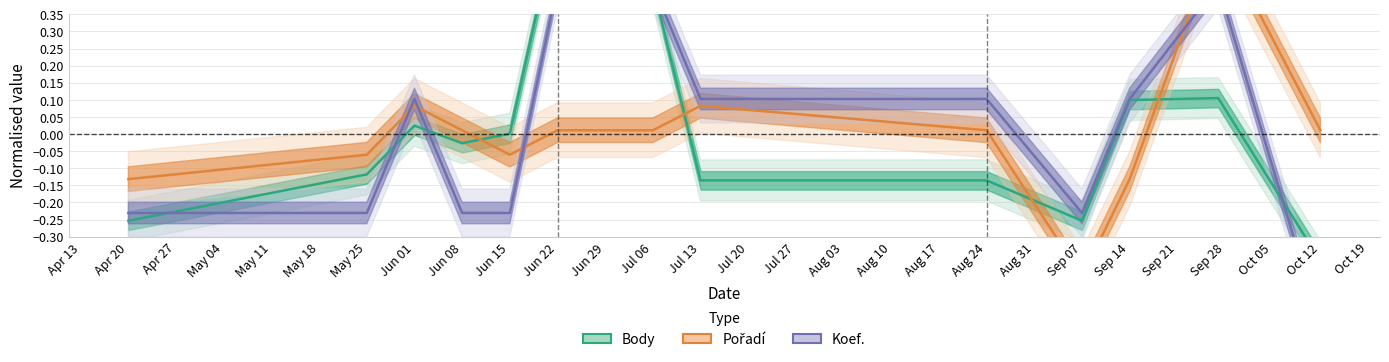

What is the value of the Koef. point at the 3rd from the left?

0.1